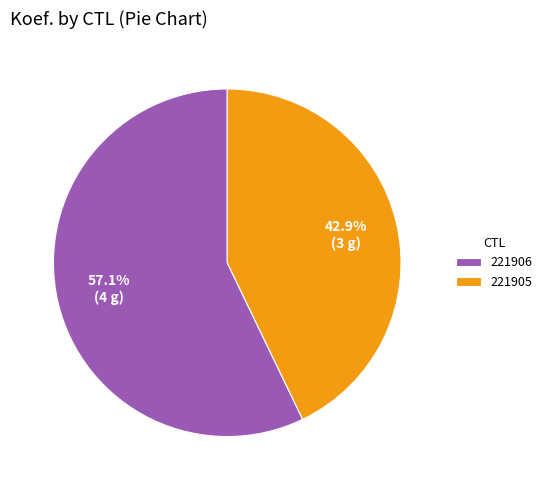

Count the number of slices in the pie.

2